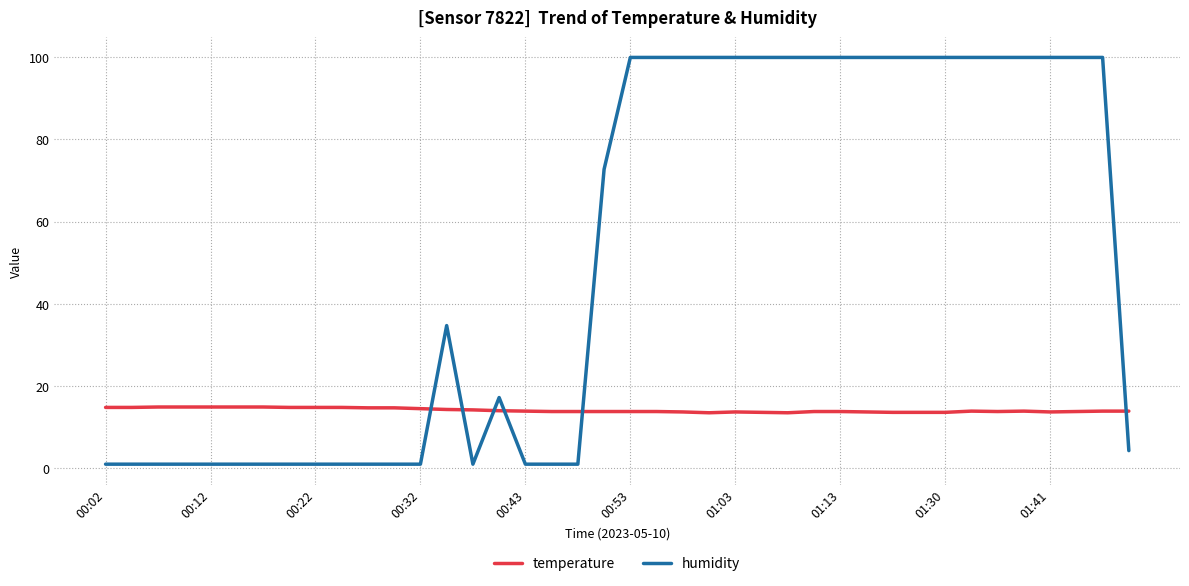

Which series has the largest total across all categories?

humidity